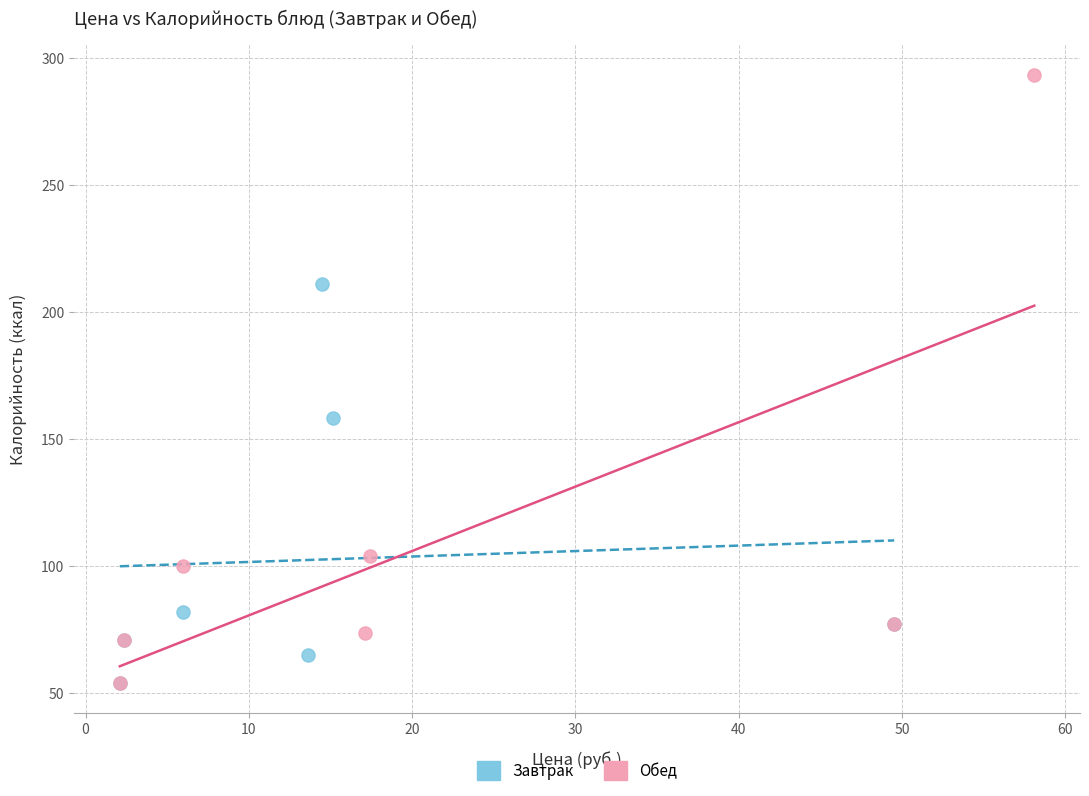

Which series contains the highest Y value?

Обед